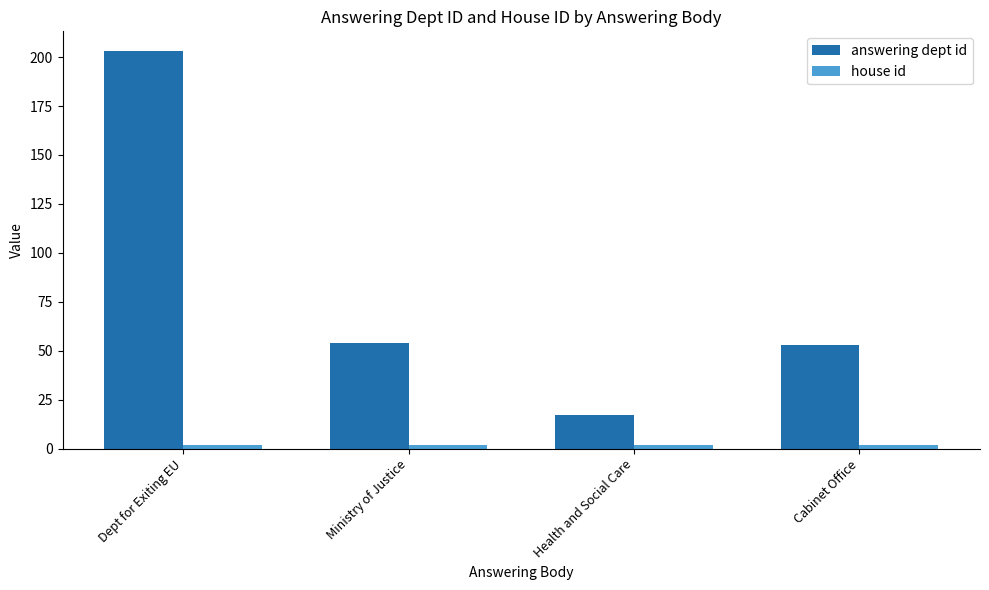

What is the value of the answering dept id bar at the 2nd from the left?

54